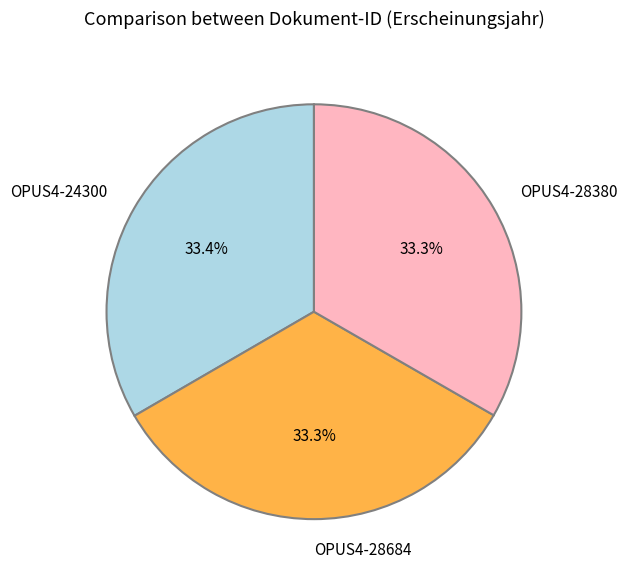

Does OPUS4-24300 represent more than half of the total?

No